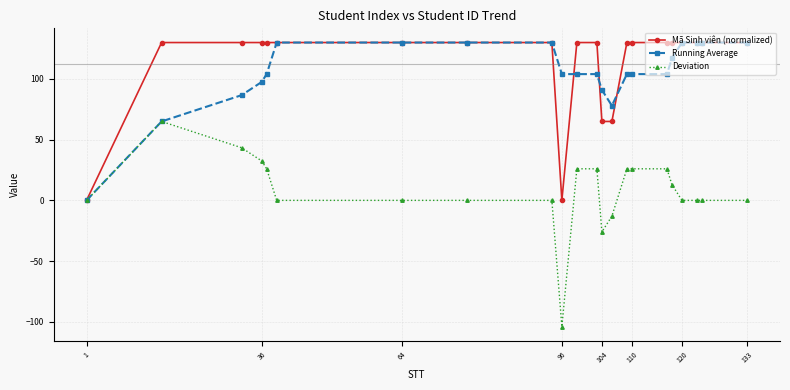

Which series has the largest range (max minus min)?

Deviation